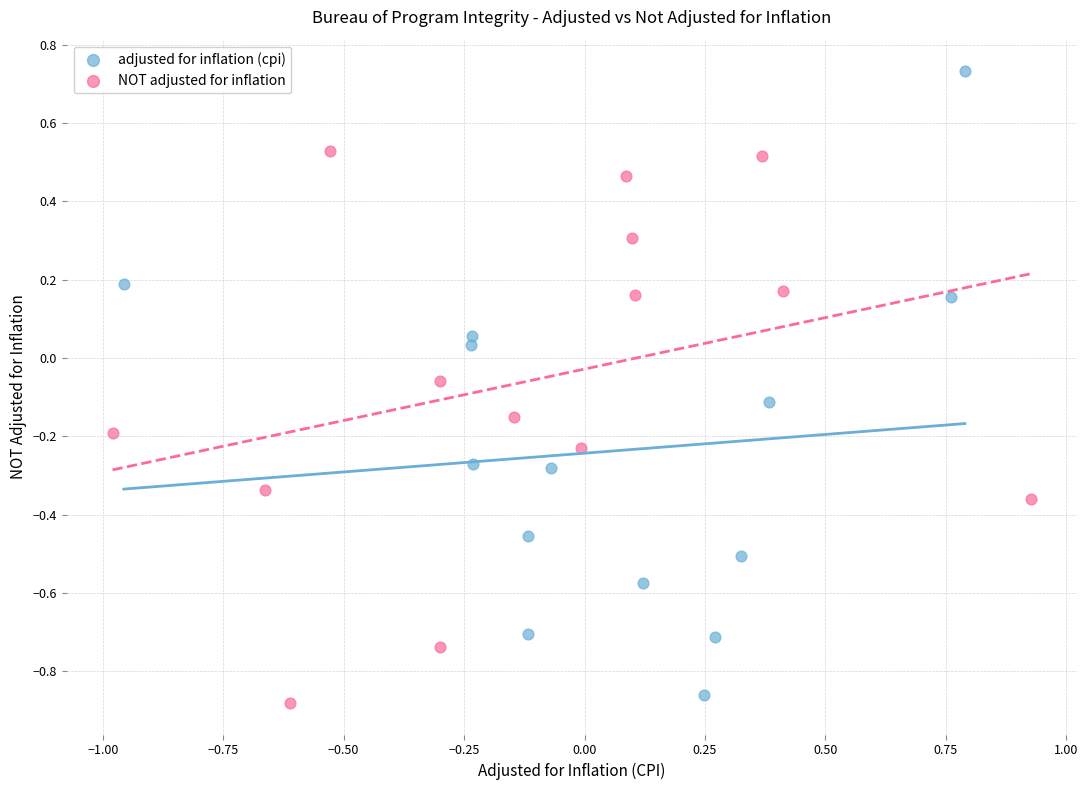

Which series reaches the maximum Y coordinate?

adjusted for inflation (cpi)